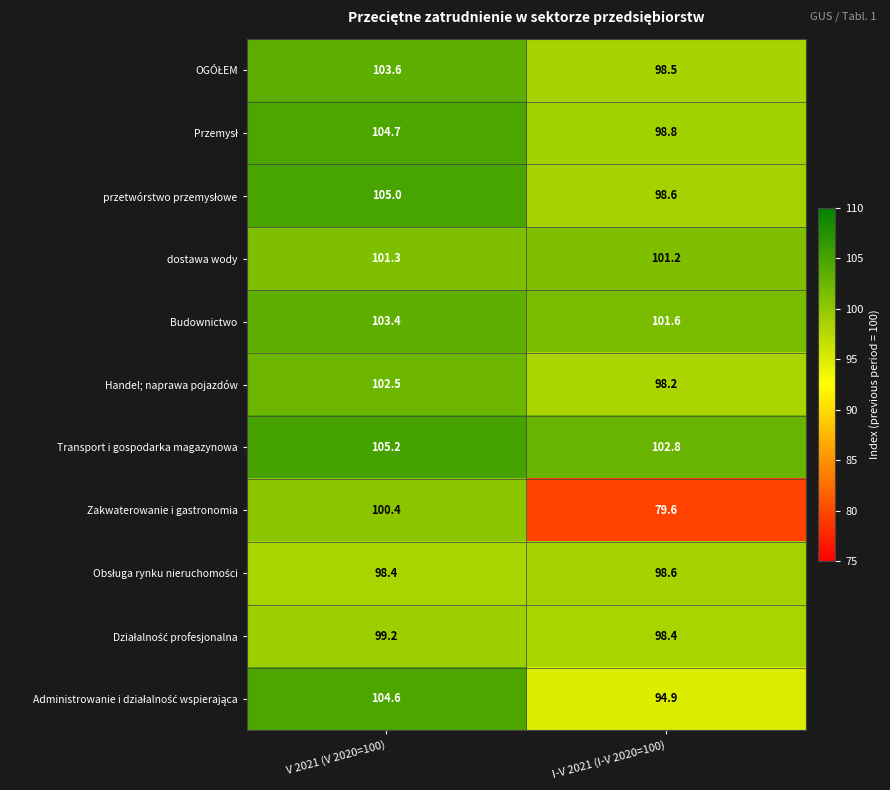

What is the sum of all dostawa wody values?

202.5